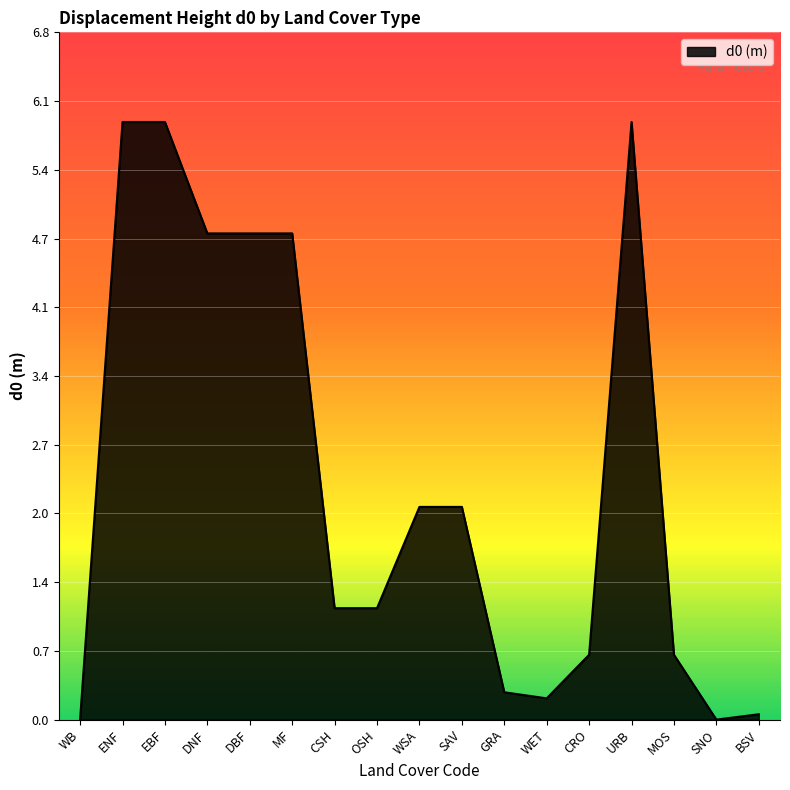

What position from the right is SAV?

8